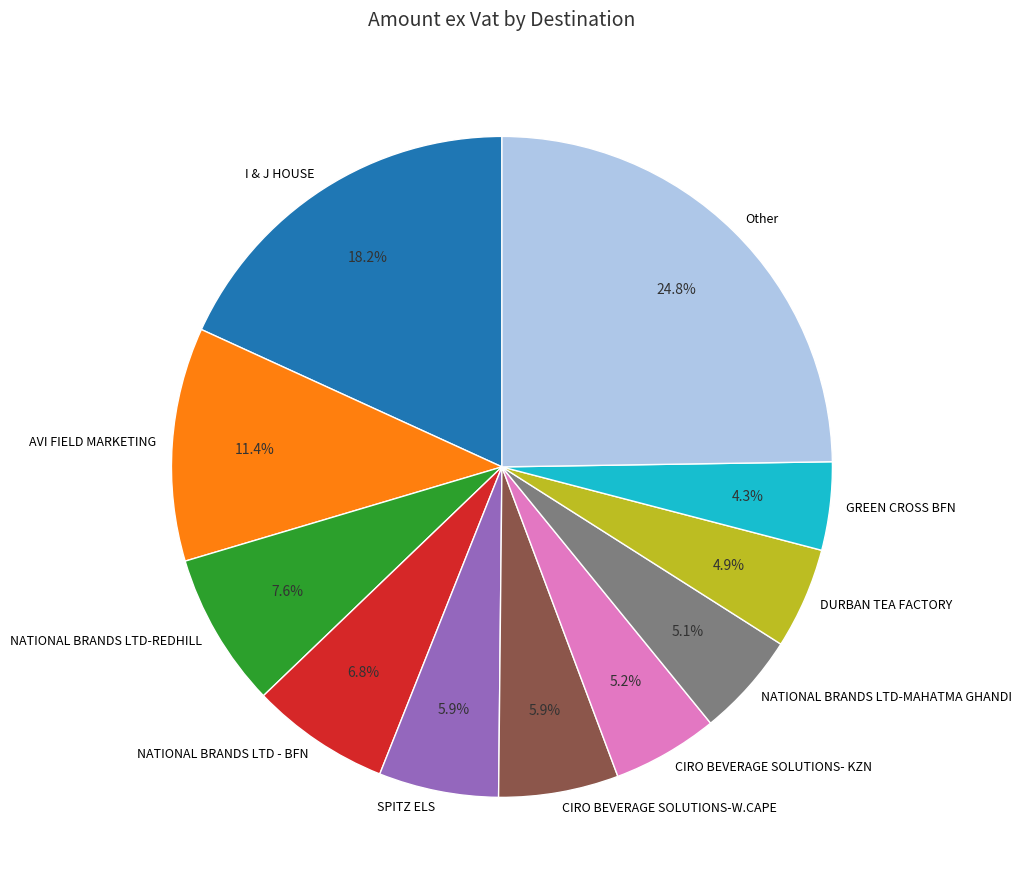

Is the sum of NATIONAL BRANDS LTD-MAHATMA GHANDI and CIRO BEVERAGE SOLUTIONS- KZN greater than half?

No